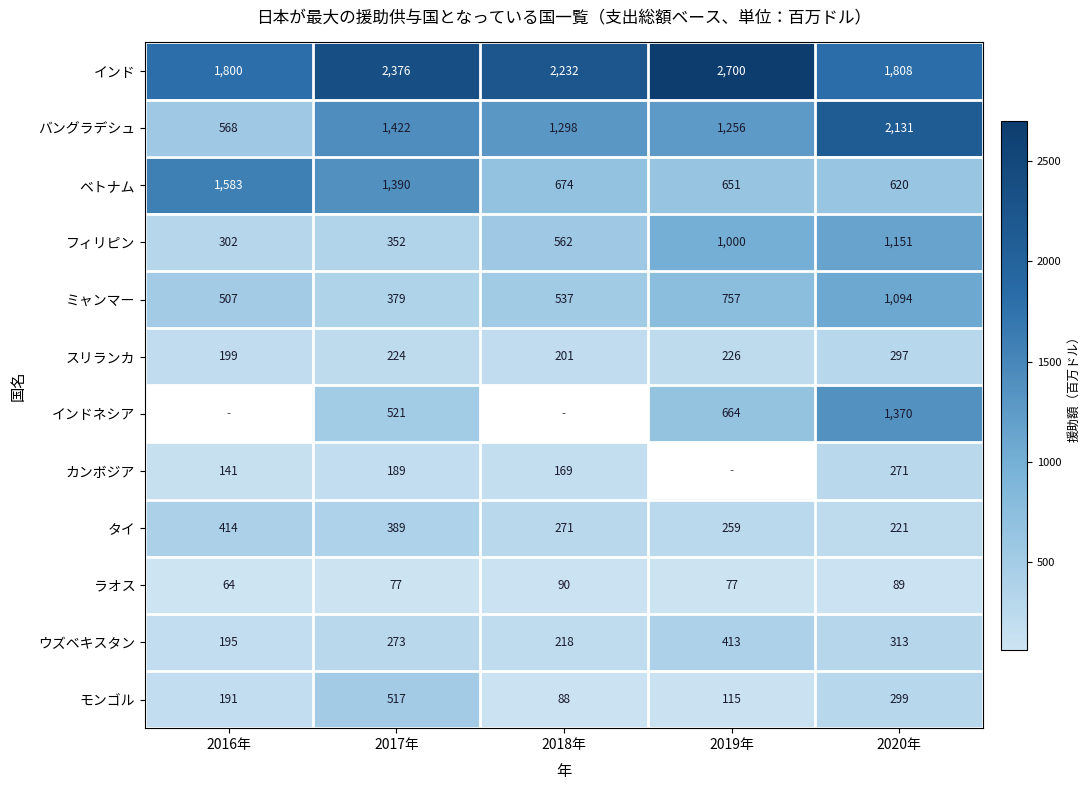

What is the difference between the バングラデシュ values at 2019年 and 2018年?

42.1